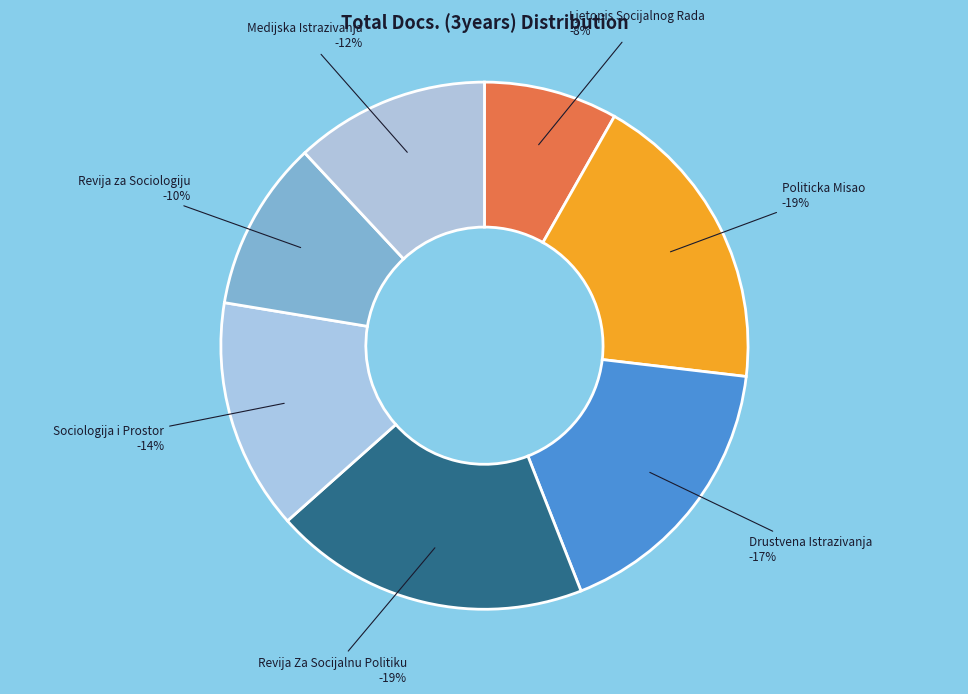

What percentage is the Politicka Misao slice, to the nearest percent?

19%